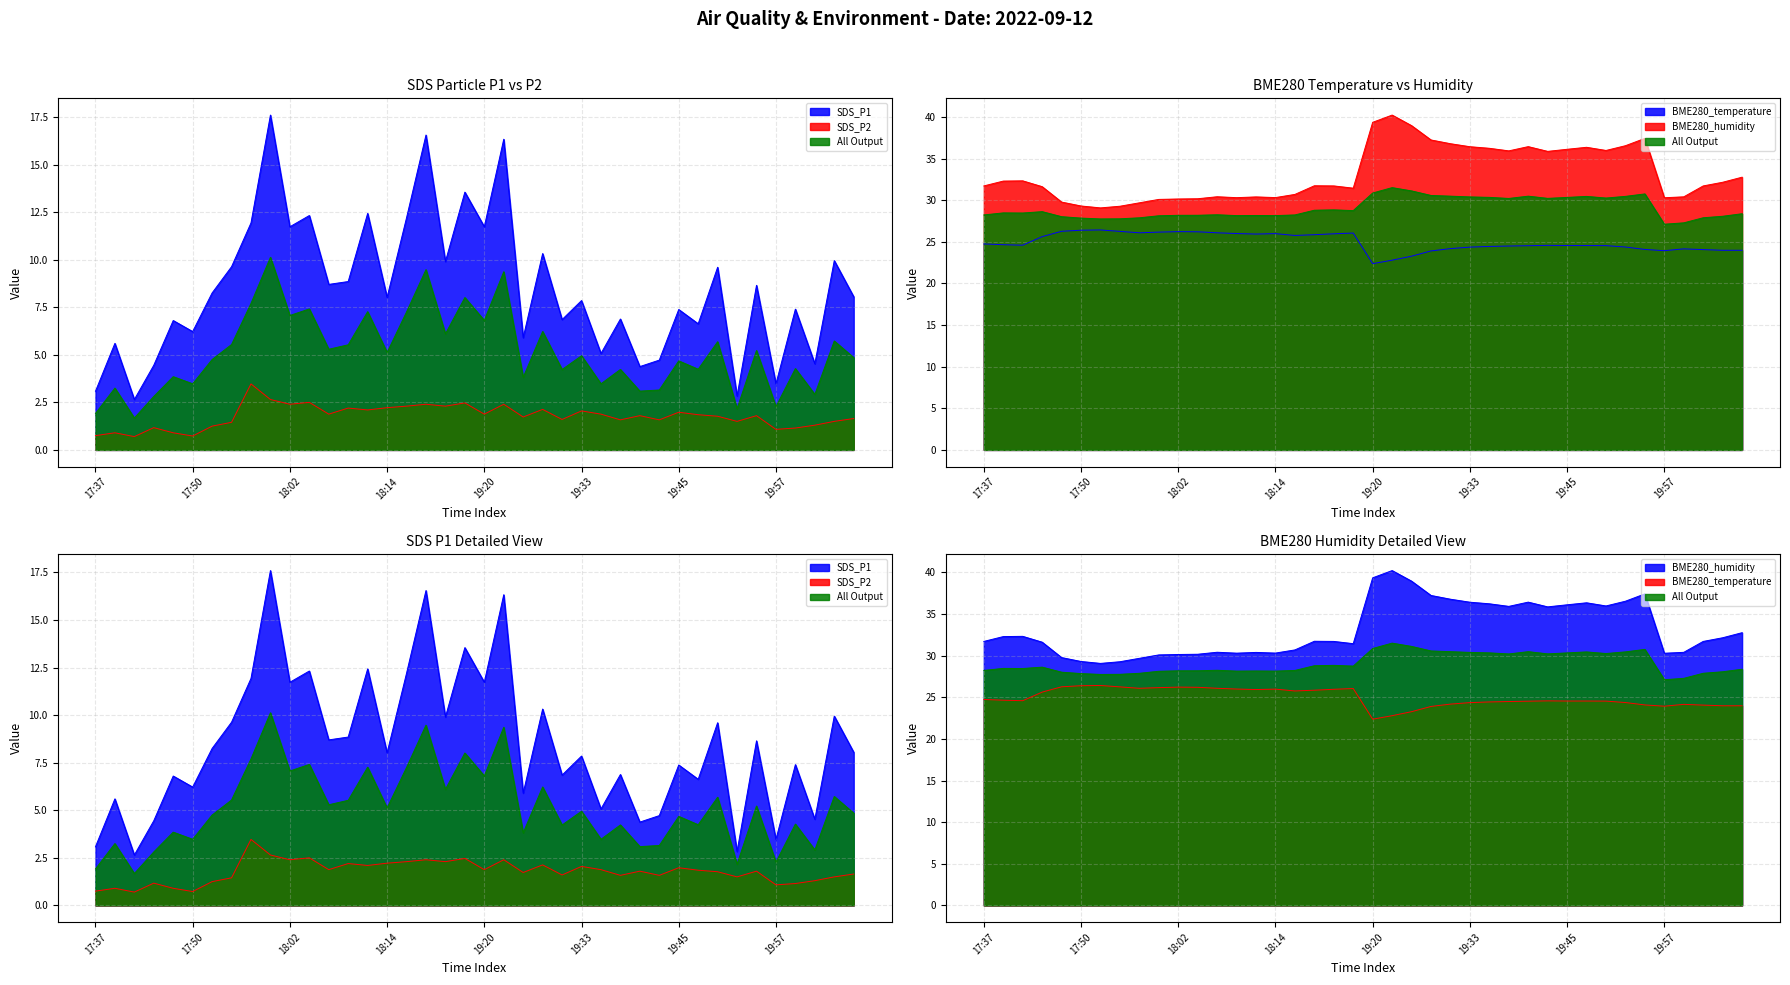

What is the difference between the BME280_temperature values at 20:04 and 19:47?

0.6